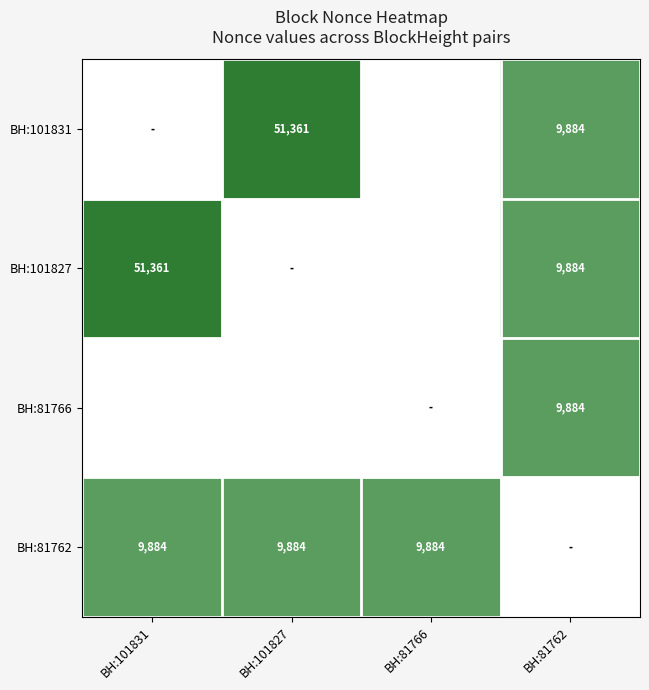

At how many categories does at least one series exceed 4?

4